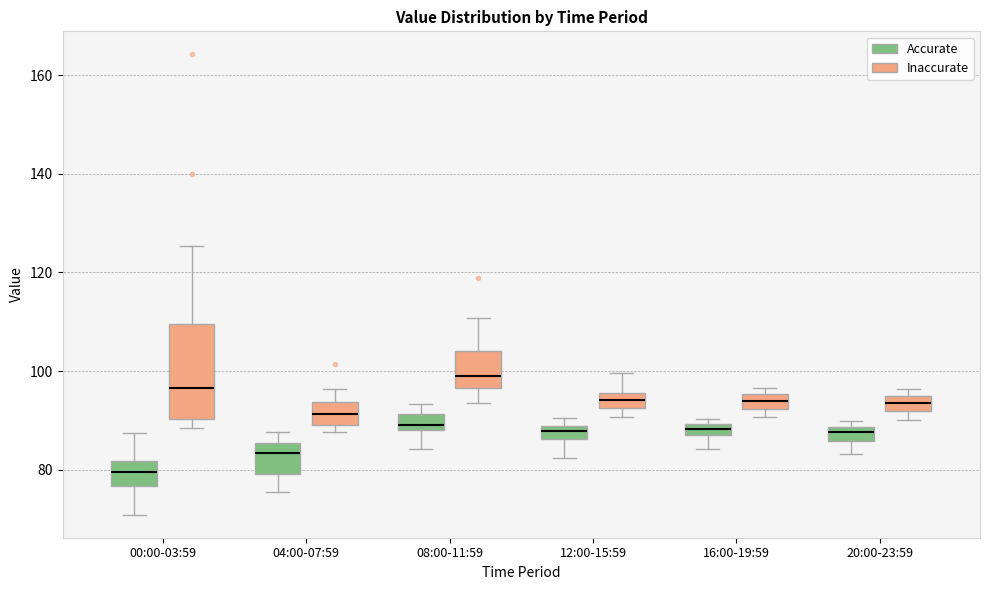

Which box has the lowest median line?

00:00-03:59 (Accurate)